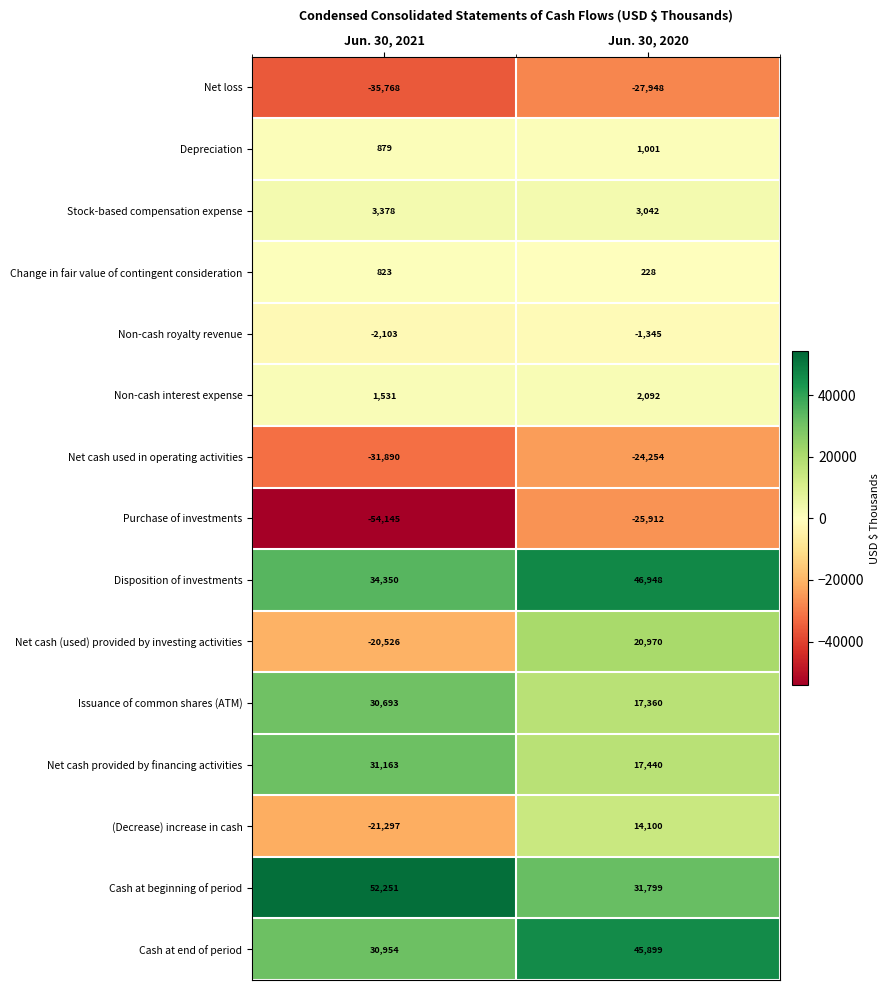

Is it true that (Decrease) increase in cash equals 6997 at Jun. 30, 2020?

False